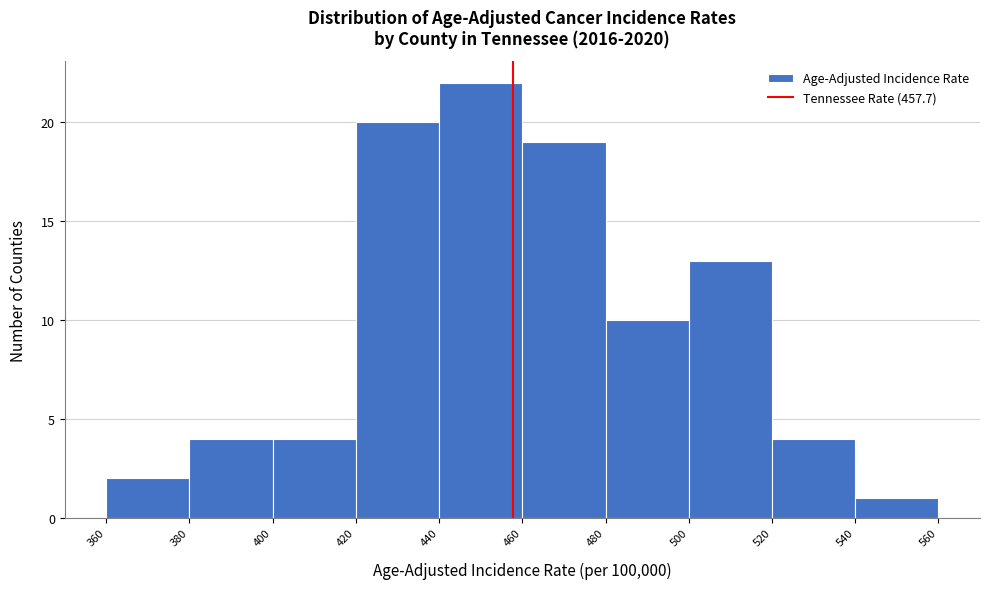

How tall is the bar that spans 400 to 420 on the x-axis? The values are not printed on the chart, so give them approximately, as read against the axis.

4